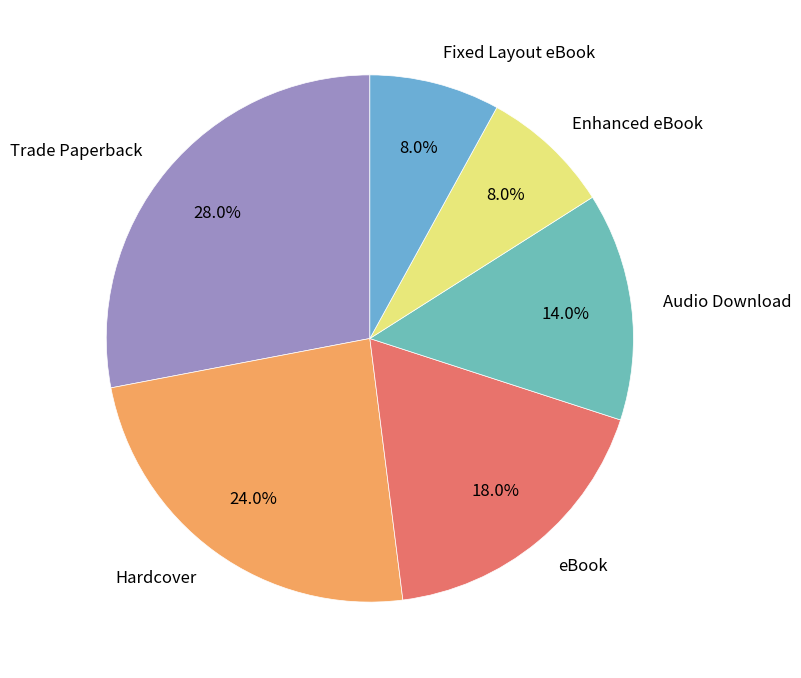

The Fixed Layout eBook slice represents 22% of the pie. True or false?

False